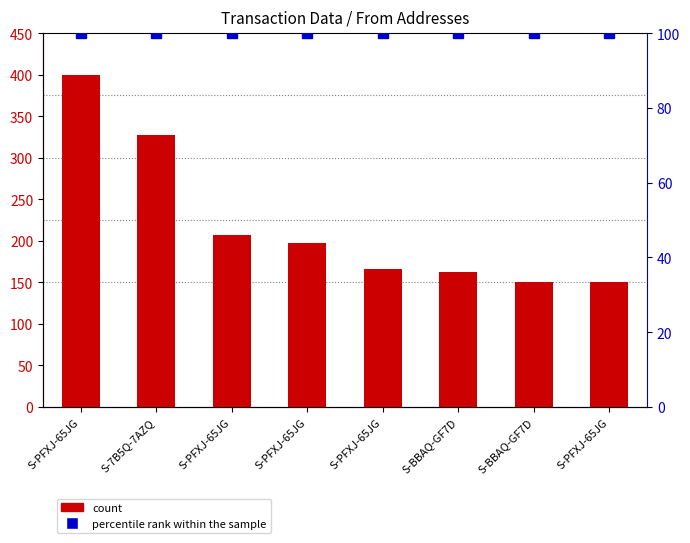

Between S-PFXJ-65JG and S-BBAQ-GF7D, which series saw the biggest shift?

count